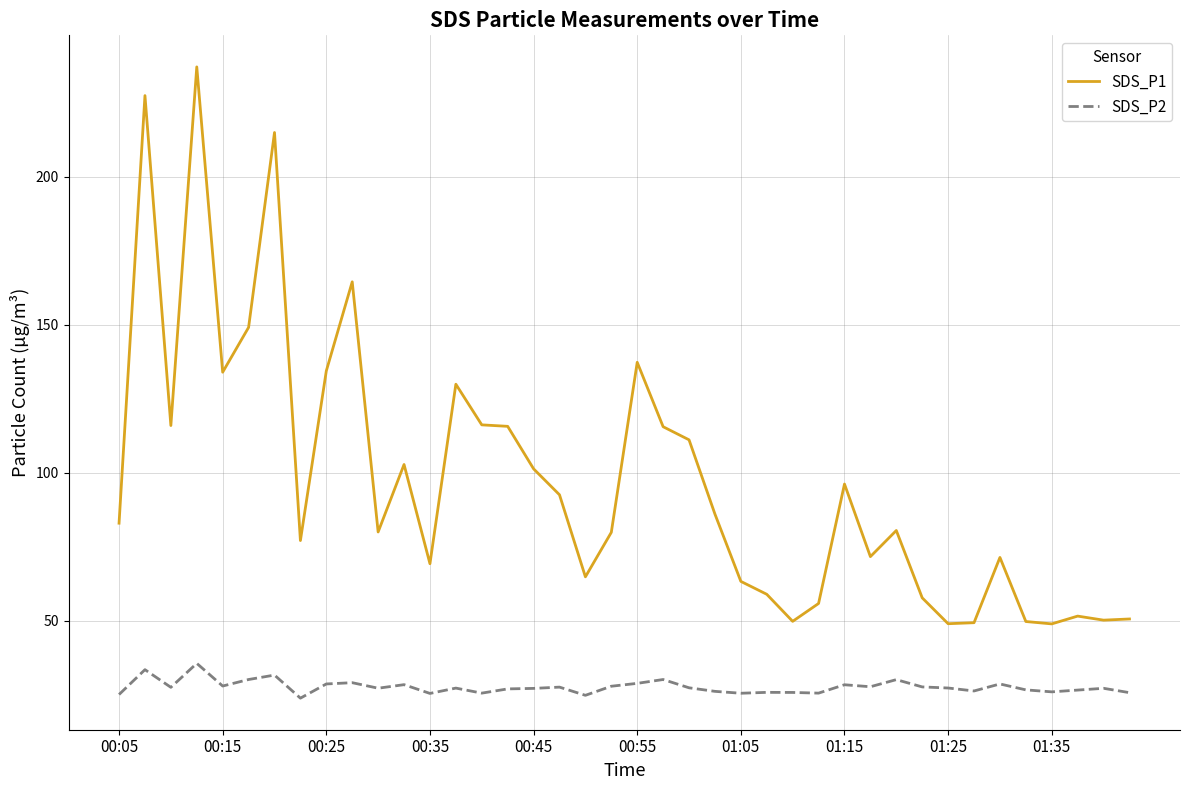

True or false: SDS_P1 and SDS_P2 intersect in this chart.

False